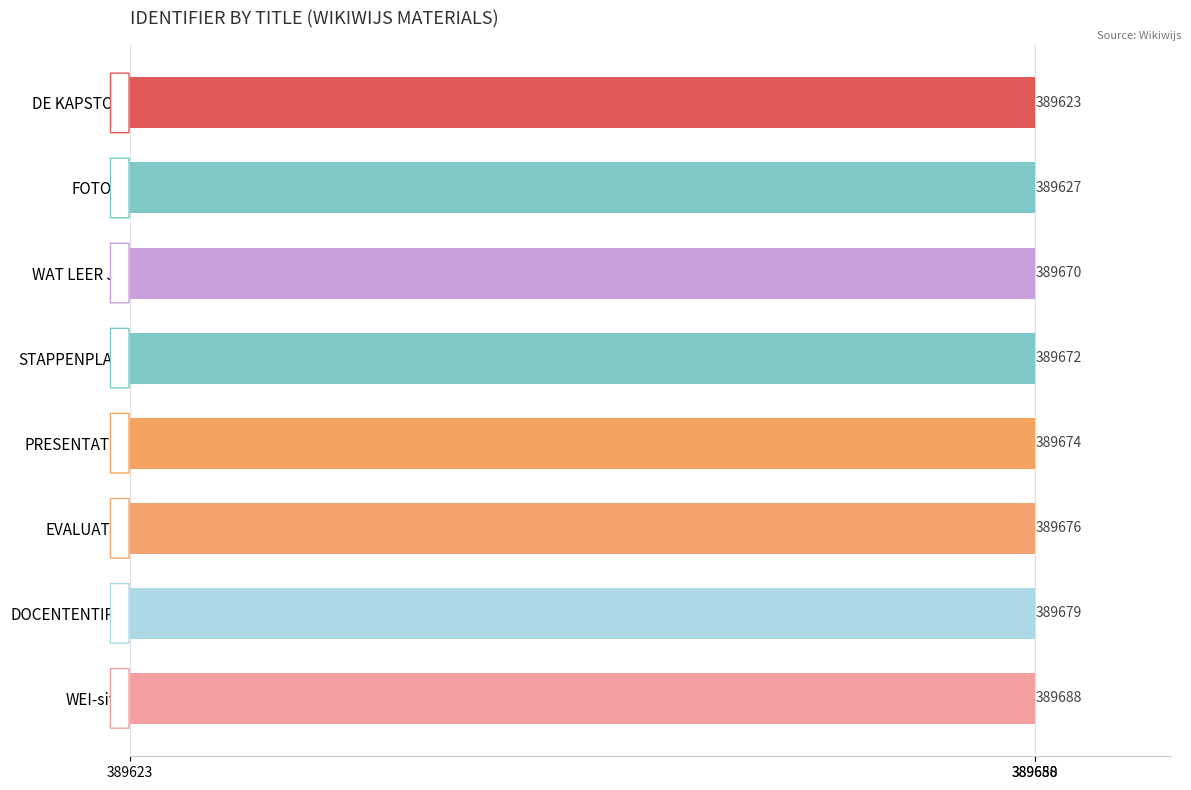

Does the chart contain any negative values?

No